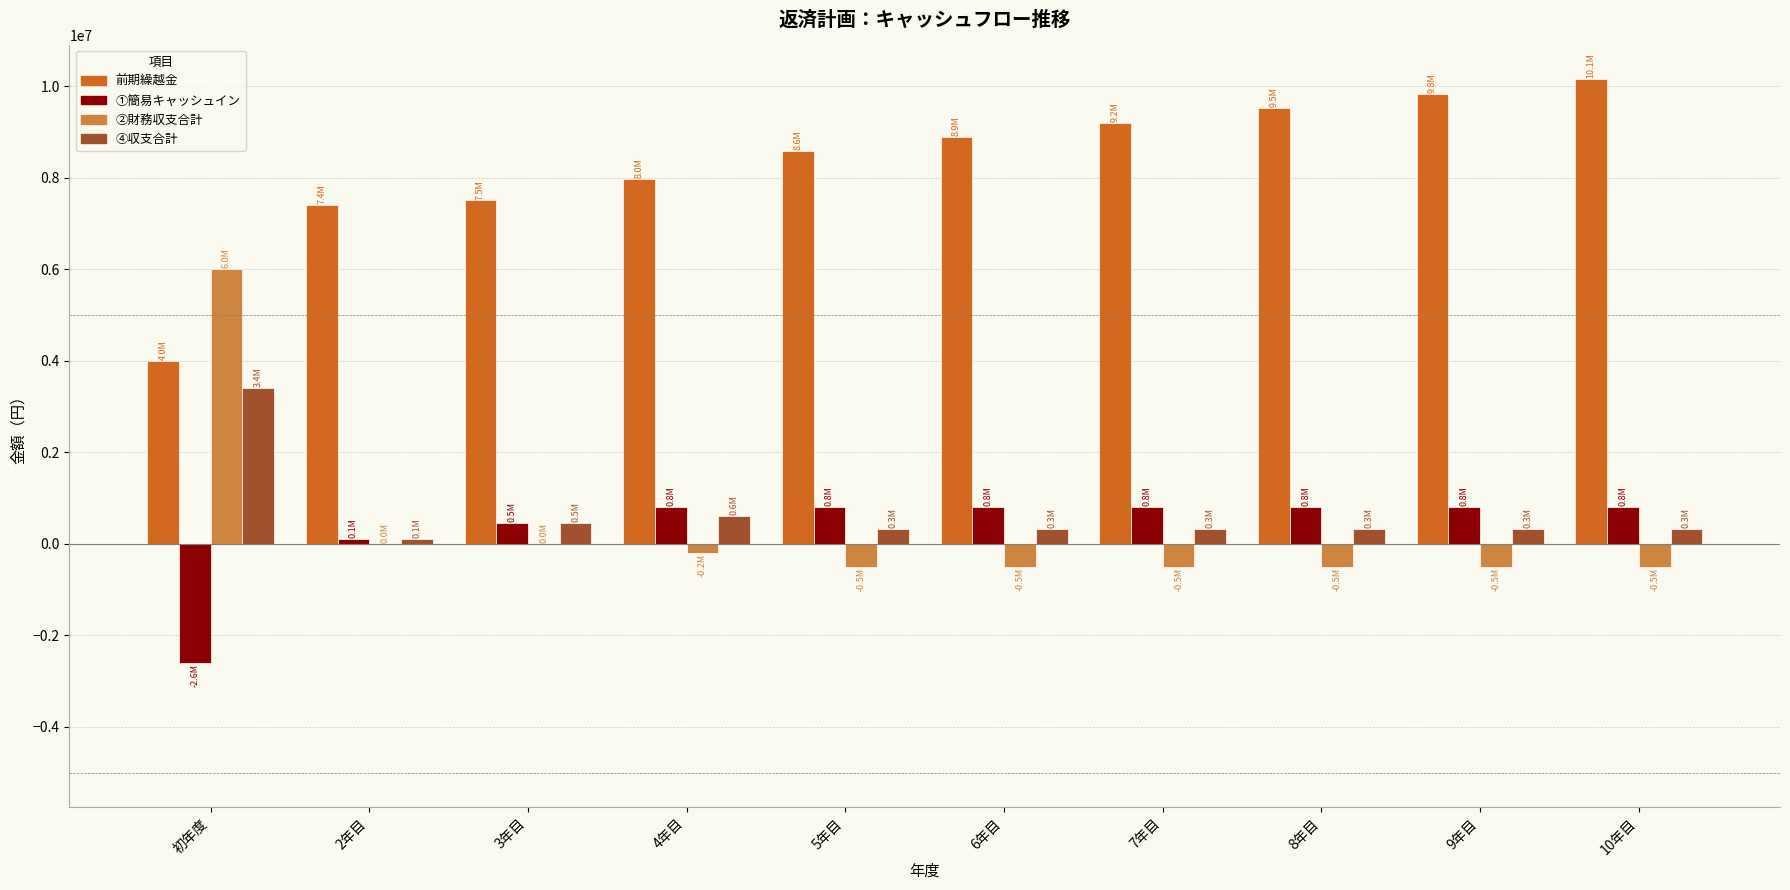

Reading left to right, list all the values displayed in this chart.

前期繰越金: 初年度=4000000.0	2年目=7395783.6	3年目=7501836.8	4年目=7963024.7	5年目=8577311.6	6年目=8891598.4	7年目=9205885.3	8年目=9520172.1	9年目=9834459.0	10年目=10148745.8
①簡易キャッシュイン: 初年度=-2604216.4	2年目=106053.2	3年目=461187.9	4年目=814286.9	5年目=814286.9	6年目=814286.9	7年目=814286.9	8年目=814286.9	9年目=814286.9	10年目=814286.9
②財務収支合計: 初年度=6000000.0	2年目=0.0	3年目=0.0	4年目=-200000.0	5年目=-500000.0	6年目=-500000.0	7年目=-500000.0	8年目=-500000.0	9年目=-500000.0	10年目=-500000.0
④収支合計: 初年度=3395783.6	2年目=106053.2	3年目=461187.9	4年目=614286.9	5年目=314286.9	6年目=314286.9	7年目=314286.9	8年目=314286.9	9年目=314286.9	10年目=314286.9